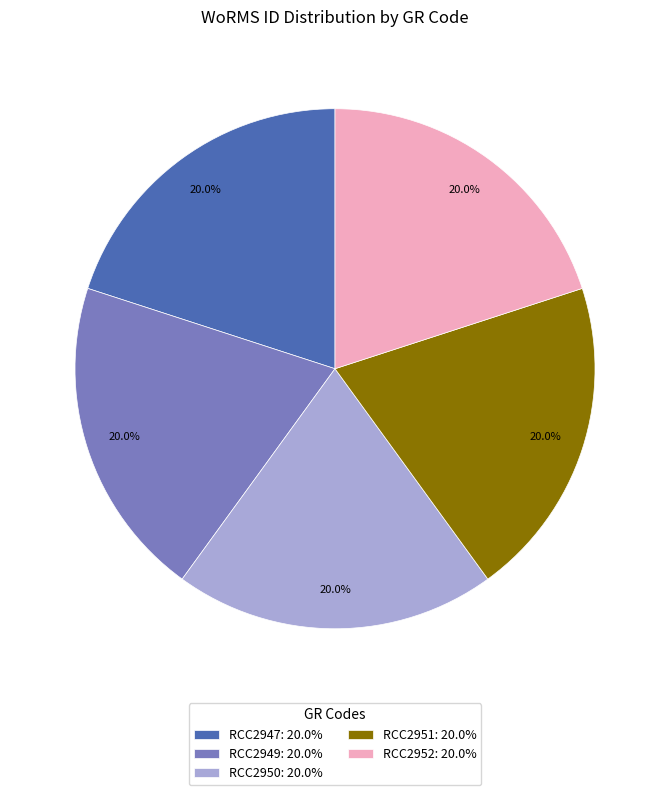

Count the number of slices in the pie.

5